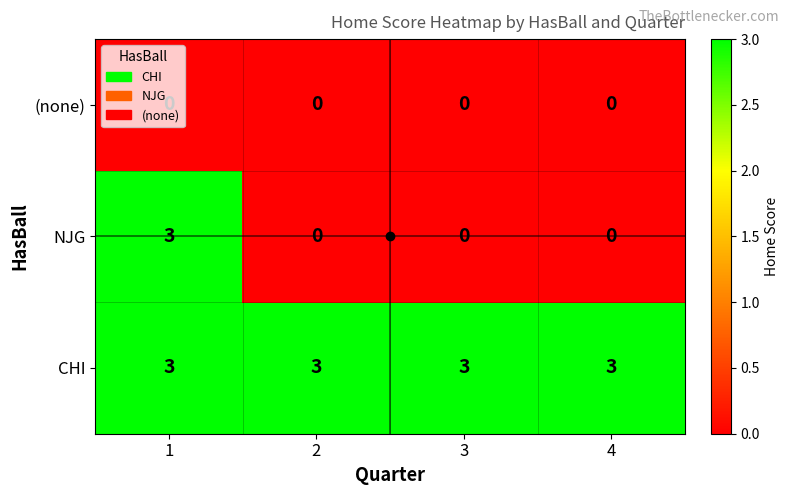

What is the spread (max minus min) of values at 4?

3